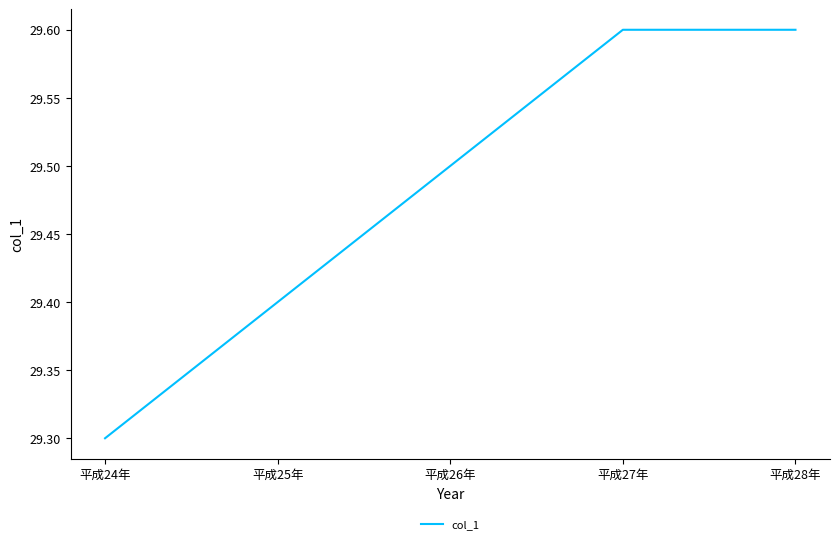

The chart shows a value of 29.3 at 平成24年. True or false?

True